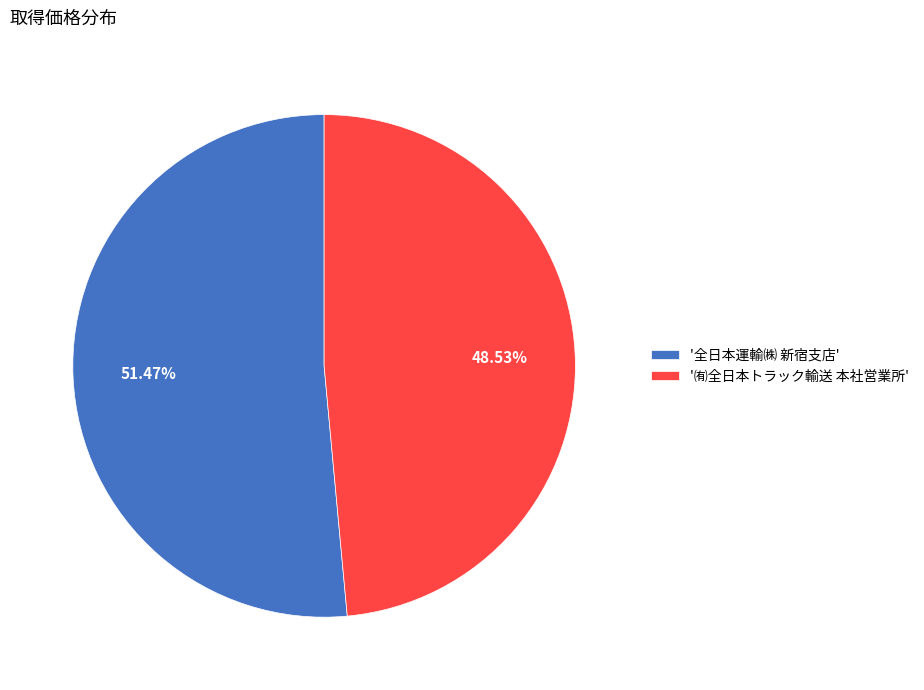

Do '㈲全日本トラック輸送 本社営業所' and '全日本運輸㈱ 新宿支店' together represent more than half of the pie?

Yes